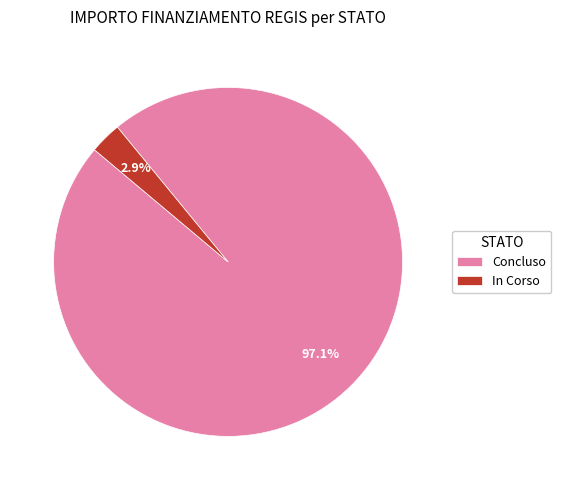

What is the largest slice in the pie chart?

Concluso